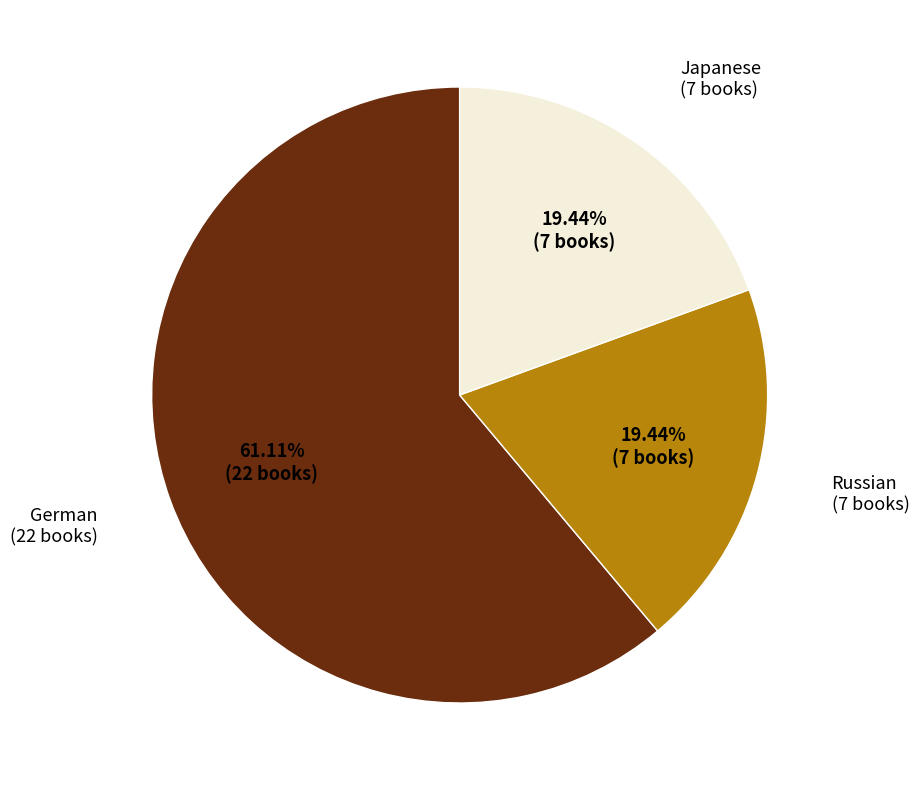

To the nearest percent, what is the difference between the Japanese and German slice percentages?

42%